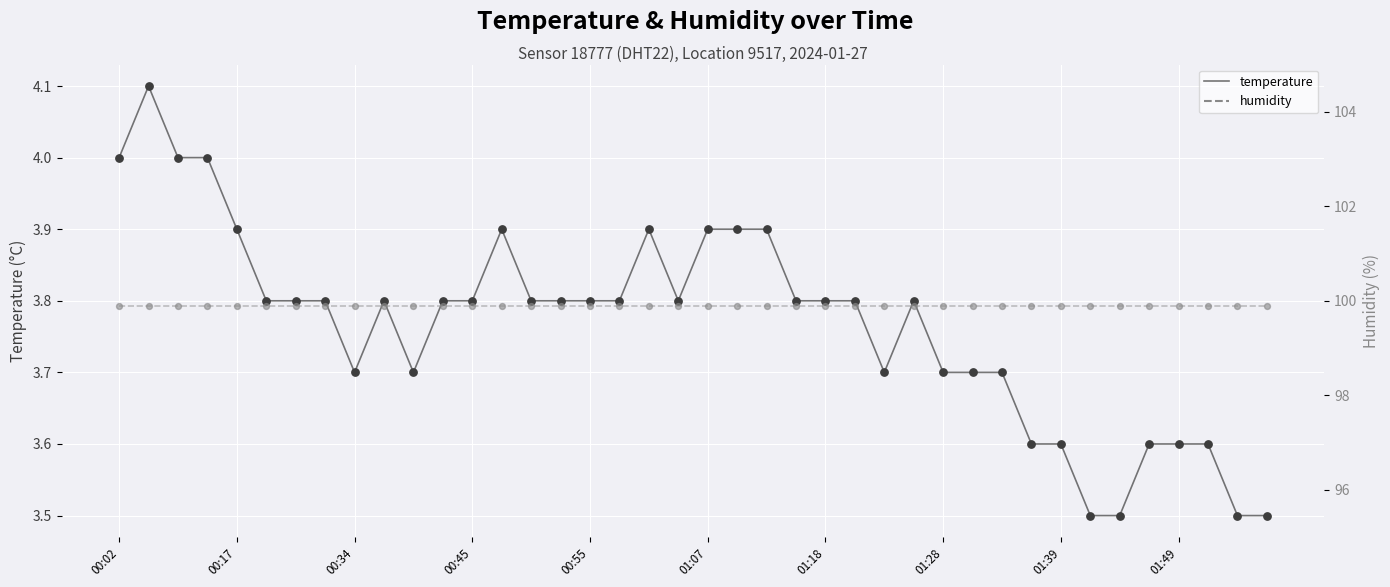

Which series reaches the maximum Y coordinate?

humidity